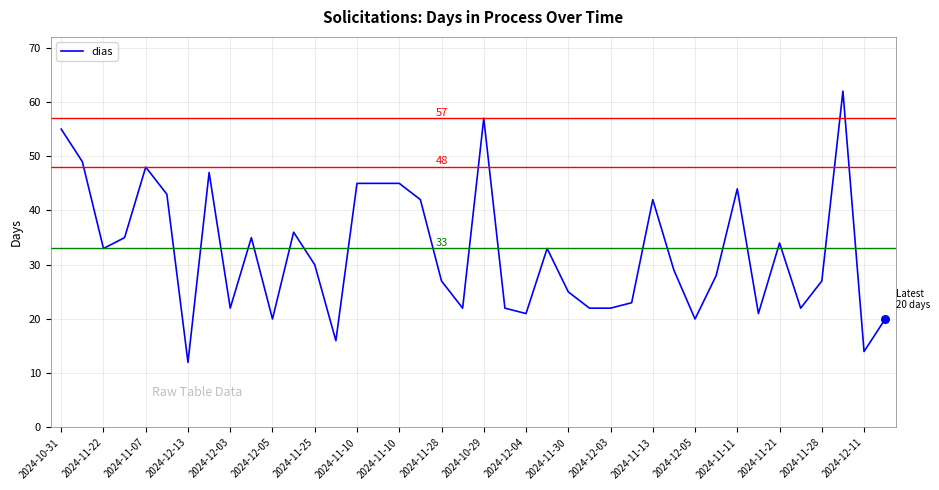

What is the greatest value displayed?

62